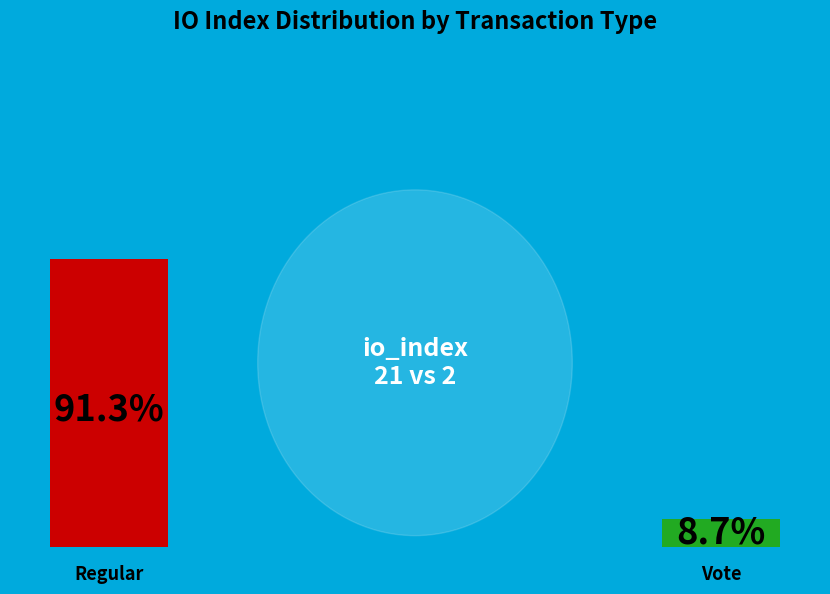

To the nearest percent, what percentage of the pie is Regular (io_index=21)?

91%